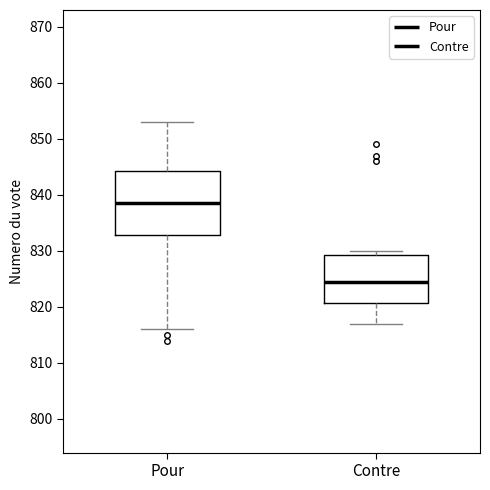

Where does the upper whisker of the box for Pour end on the y-axis? The values are not printed on the chart, so give them approximately, as read against the axis.

853